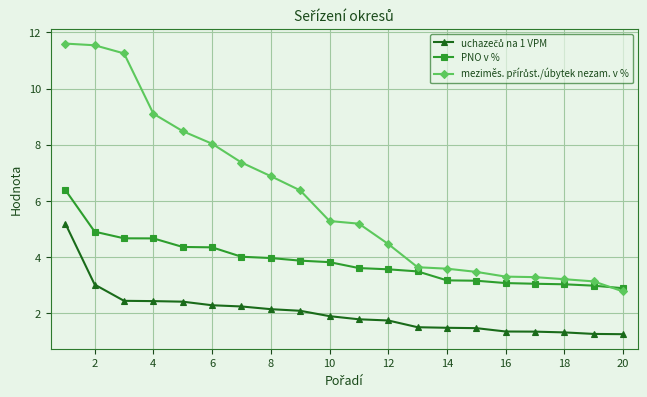

At how many categories does at least one series exceed 7?

7